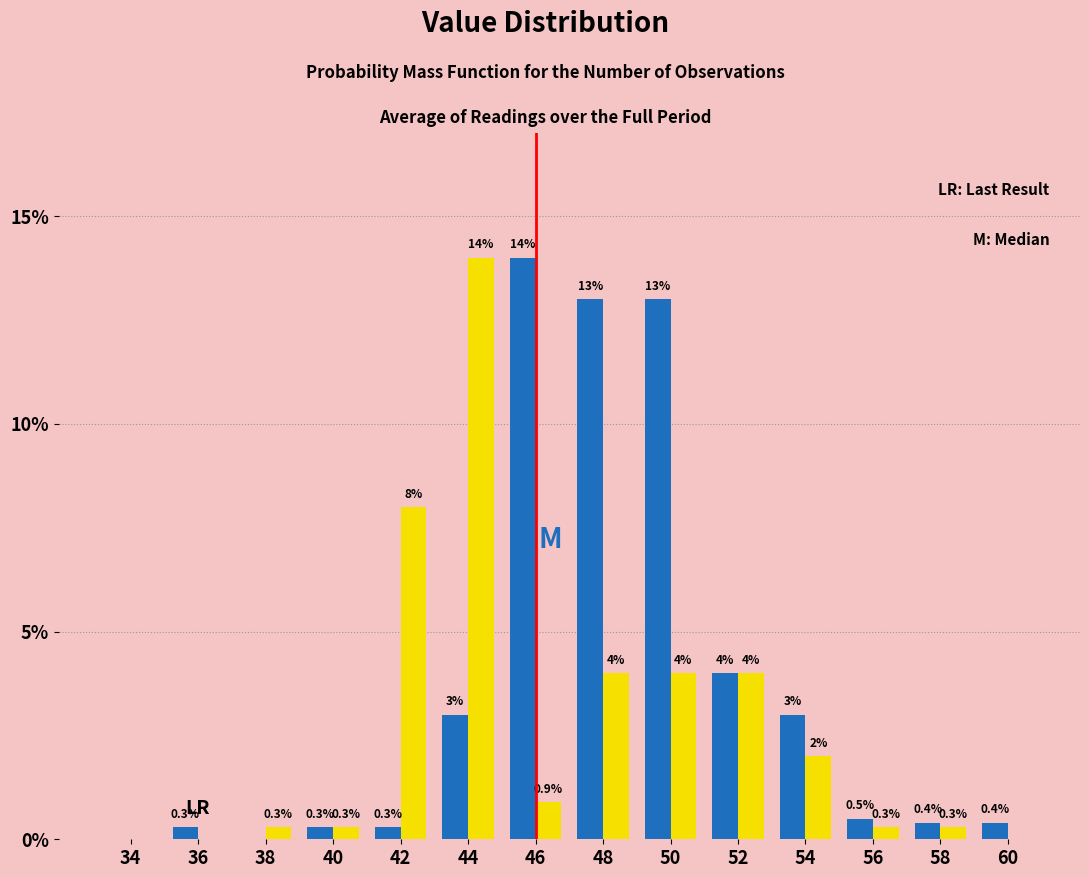

What is the total value across all series at 54?

5.0